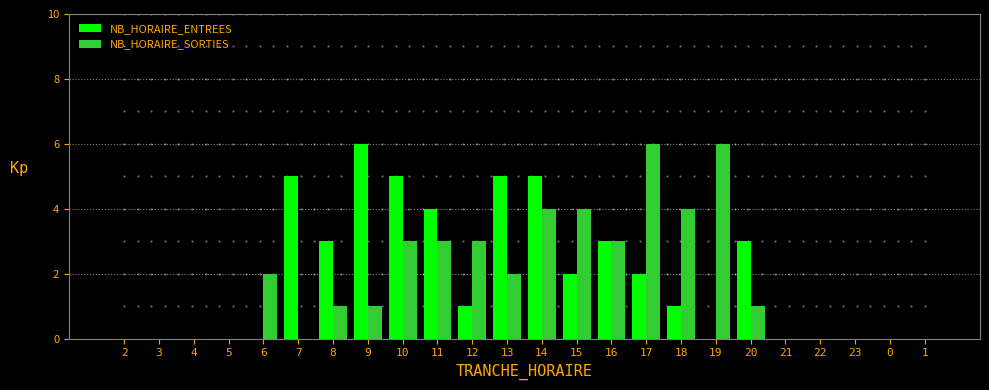

Which series changed the most between 6 and 14?

NB_HORAIRE_ENTREES